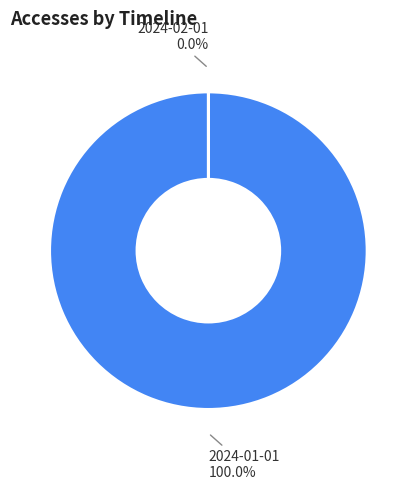

To the nearest percent, what is the combined percentage of 2024-01-01 and 2024-02-01?

100%